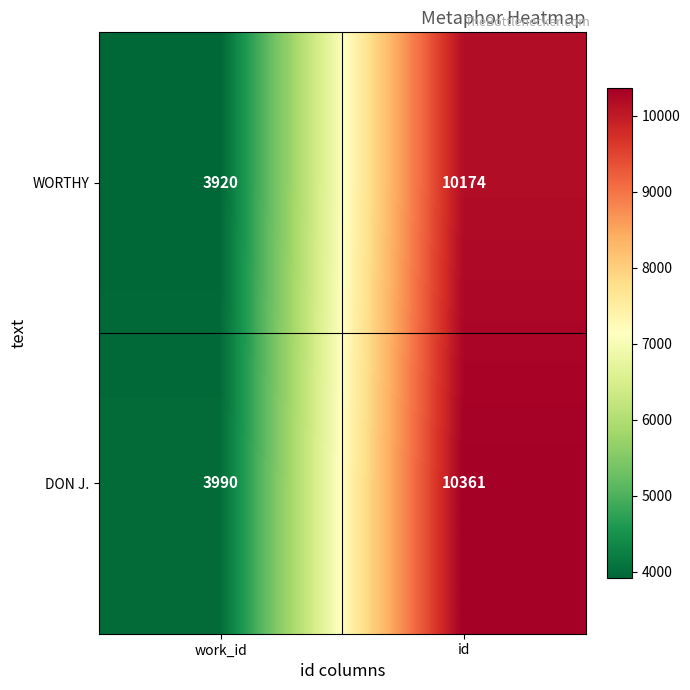

Which series has the widest spread of values?

DON J.